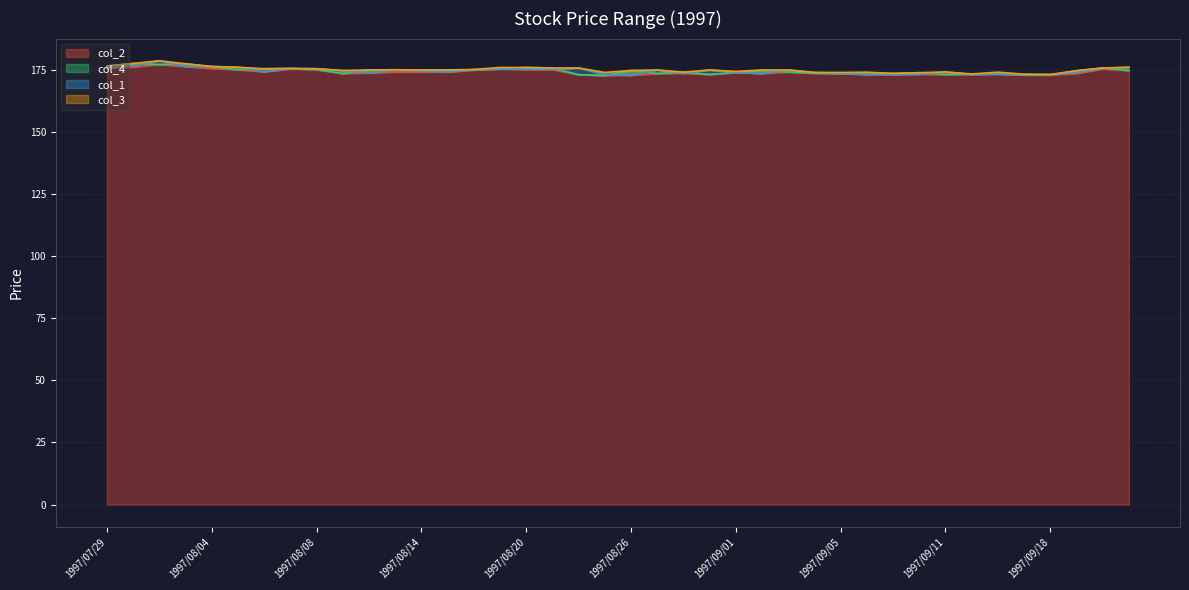

What is the maximum value for col_2?

177.1